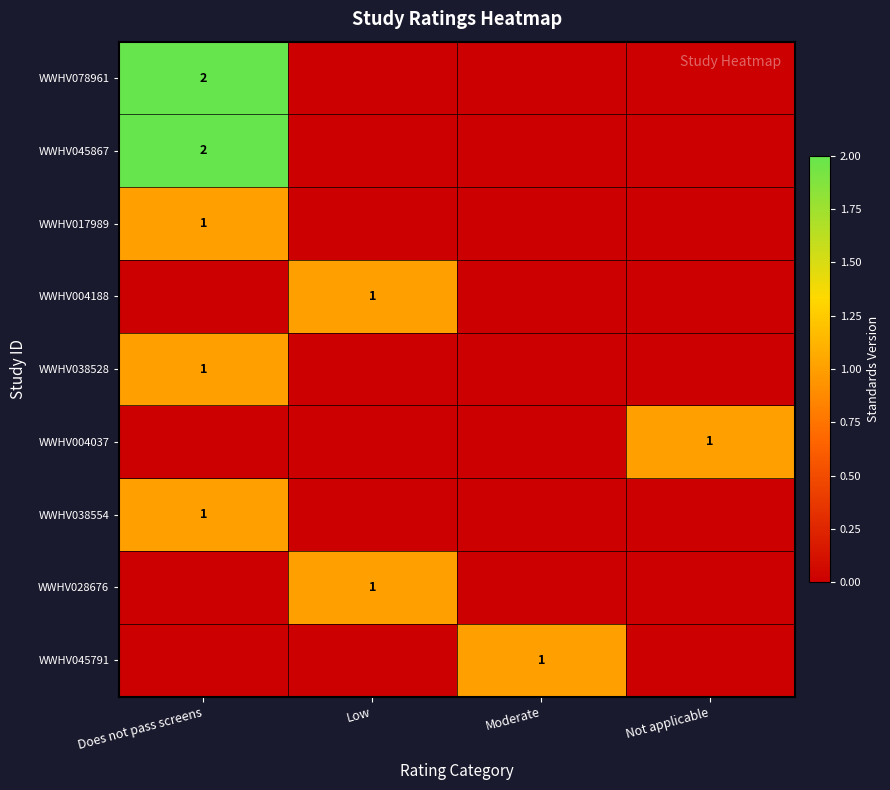

The WWHV045867 series shows 4 at Does not pass screens. True or false?

False